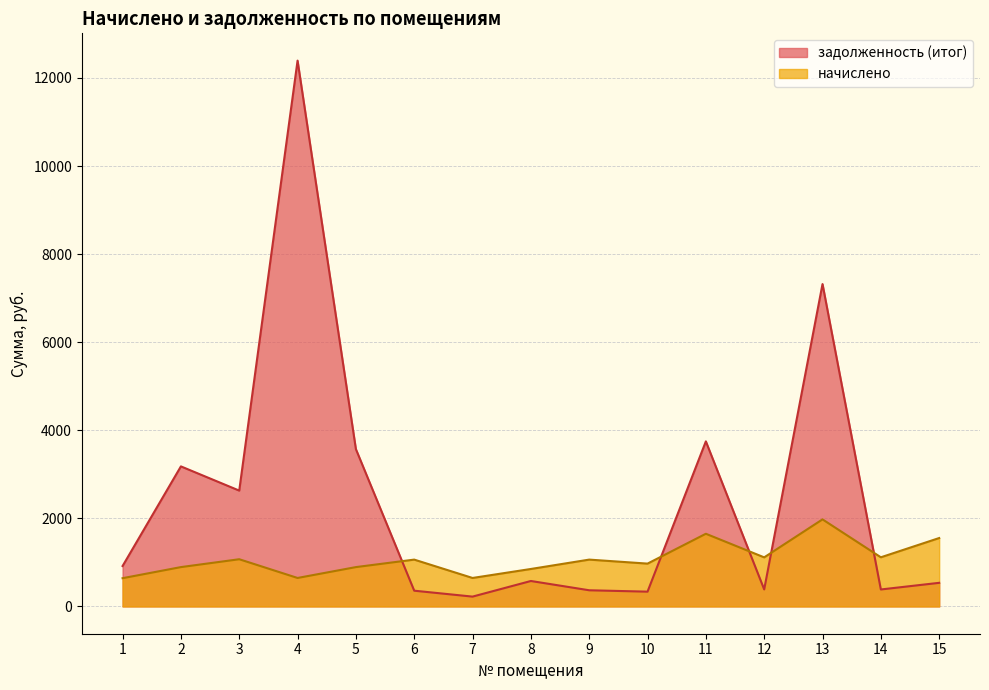

What is the difference between the highest and lowest values at 14?

730.8